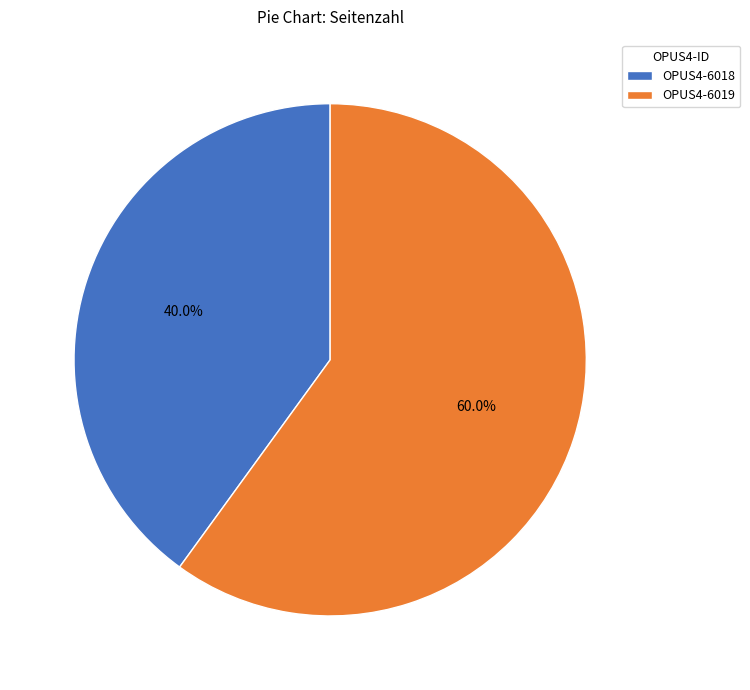

Is it true that OPUS4-6019 is 60% of the pie?

True